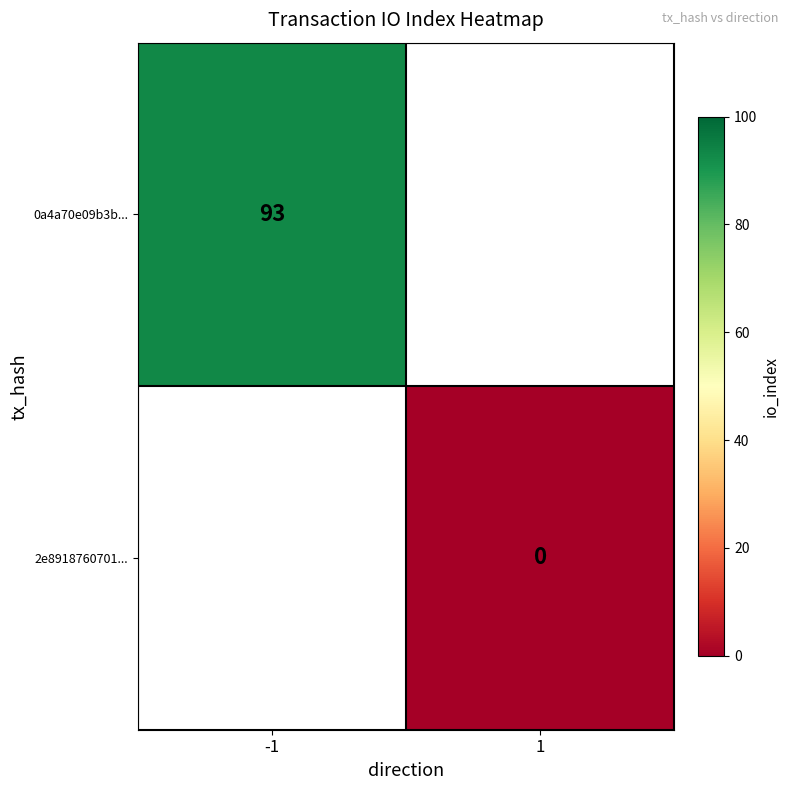

At how many categories does at least one series exceed 18?

1